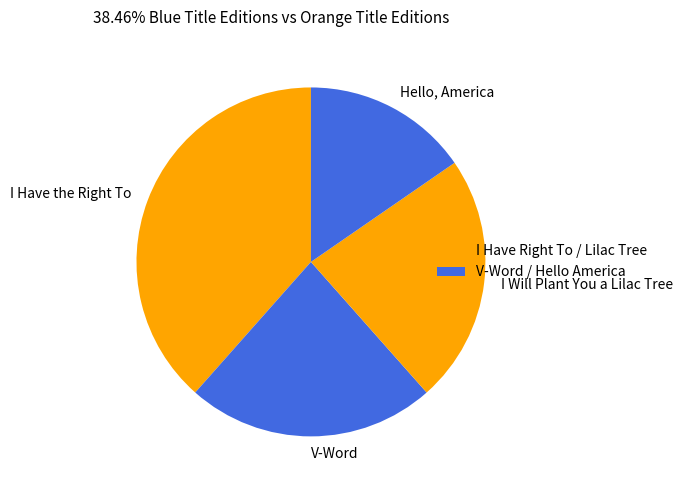

What is the smallest slice in the pie chart?

Hello, America